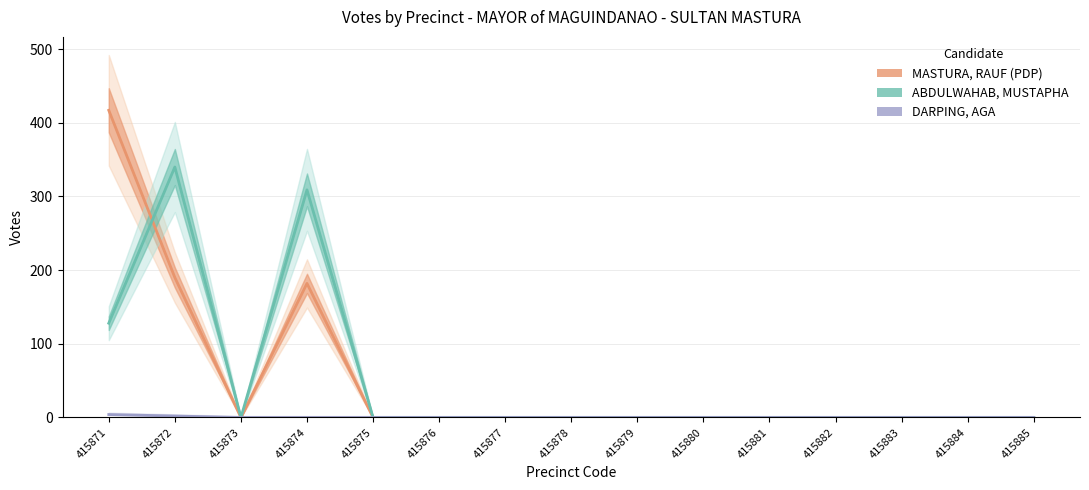

How many lines are shown in the chart?

3